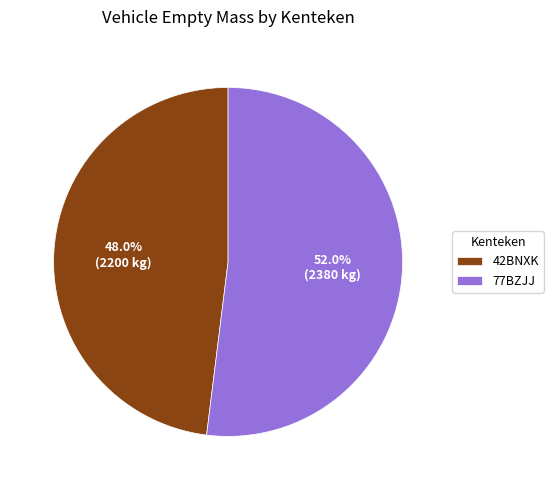

To the nearest percent, what portion does 77BZJJ represent?

52%